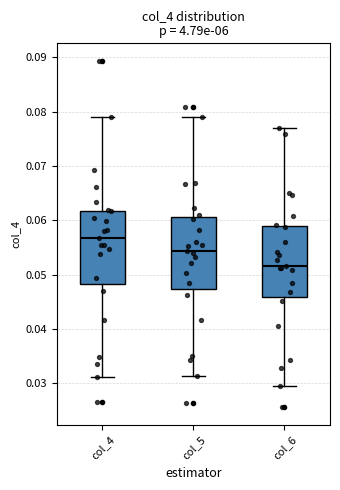

Which box's median line is the lowest?

col_6